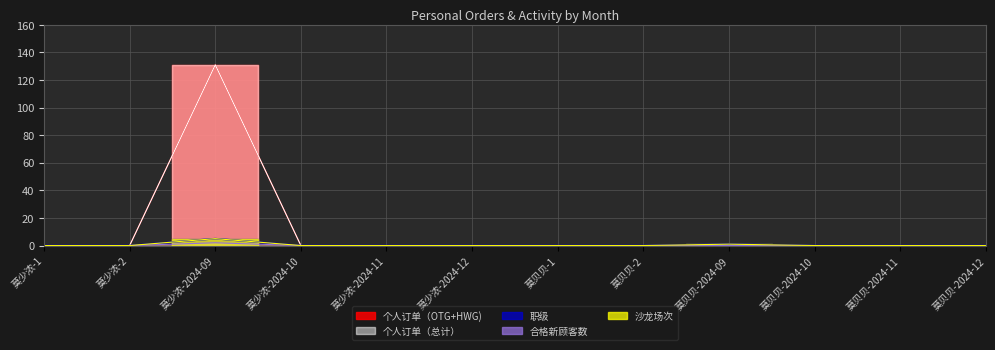

What is the sum of all 职级 values?

6